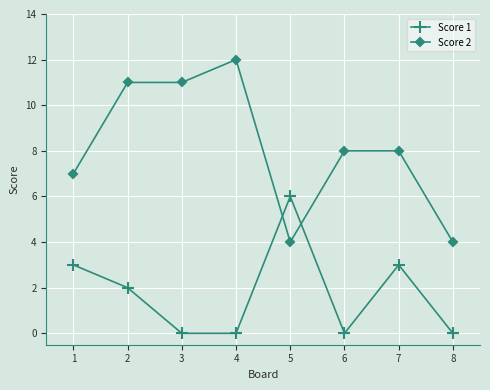

Between 3 and 6, which series saw the biggest shift?

Score 2